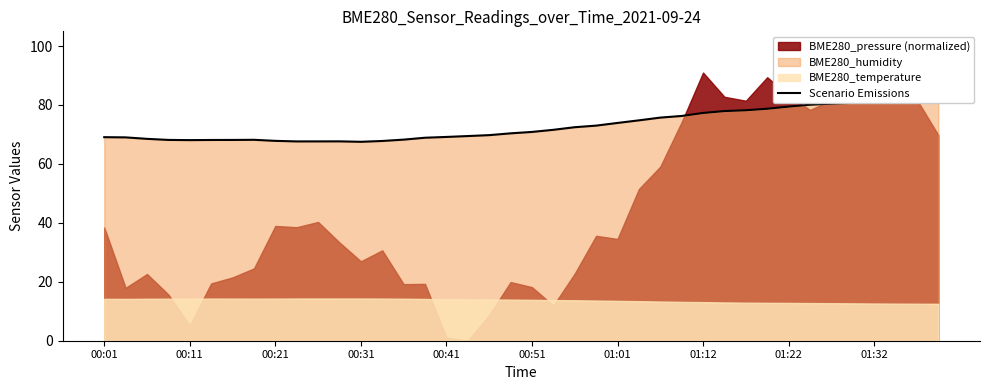

The value at 10 is 30.1. True or false?

False